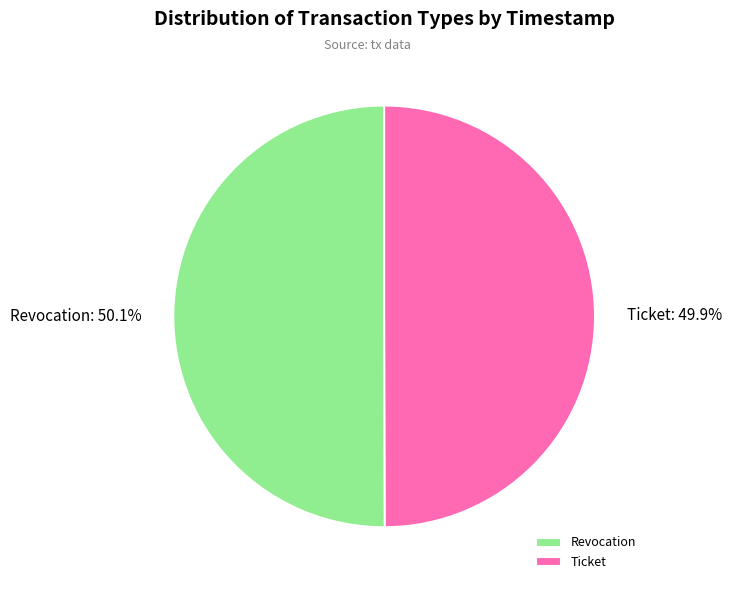

How many segments does this pie chart have?

2